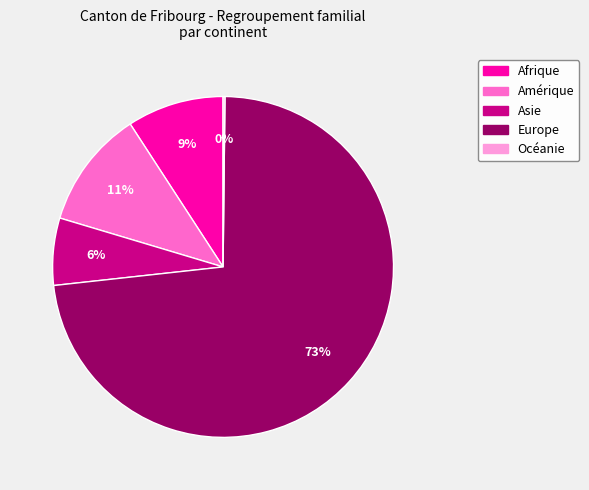

Which slice is the largest?

Europe